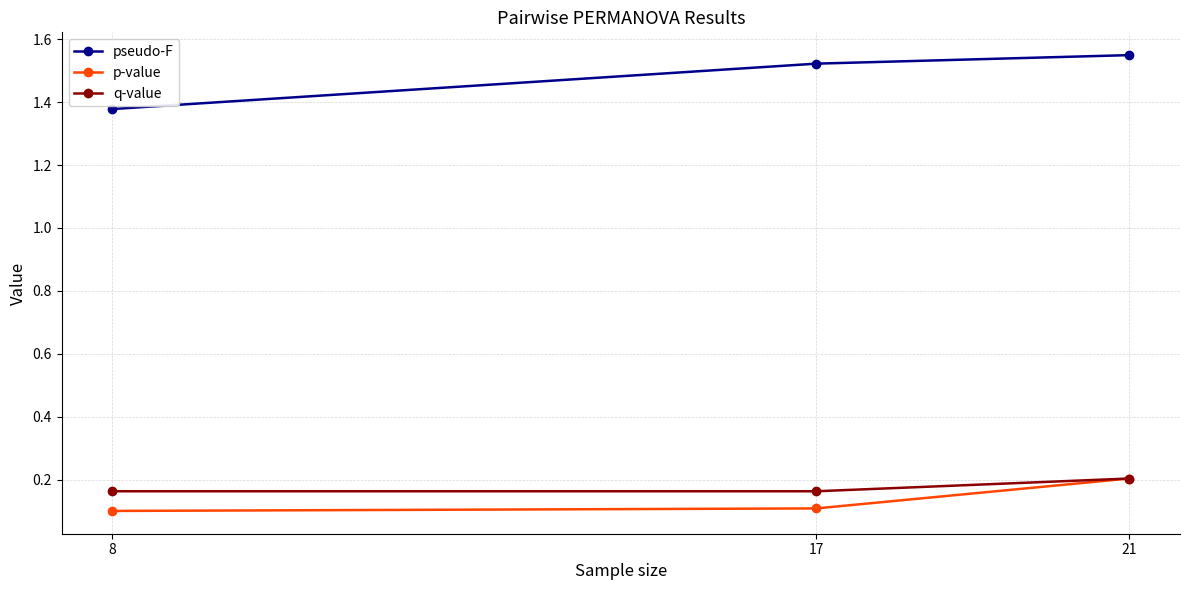

Which series changed the most between 8 and 17?

pseudo-F